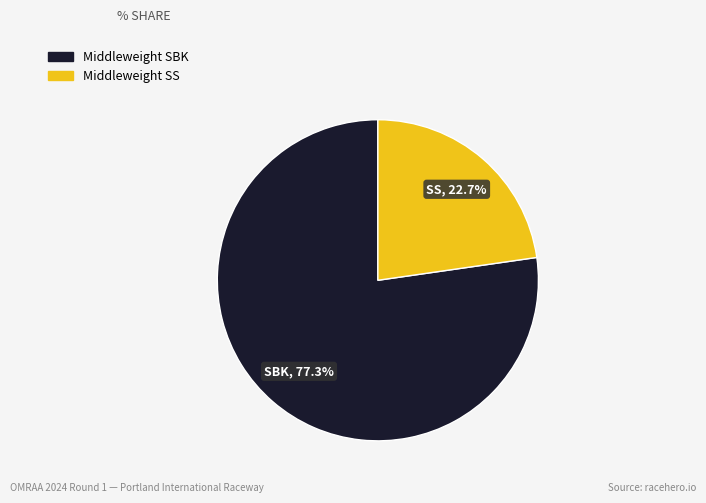

Is there any slice that represents more than half of the pie?

Yes